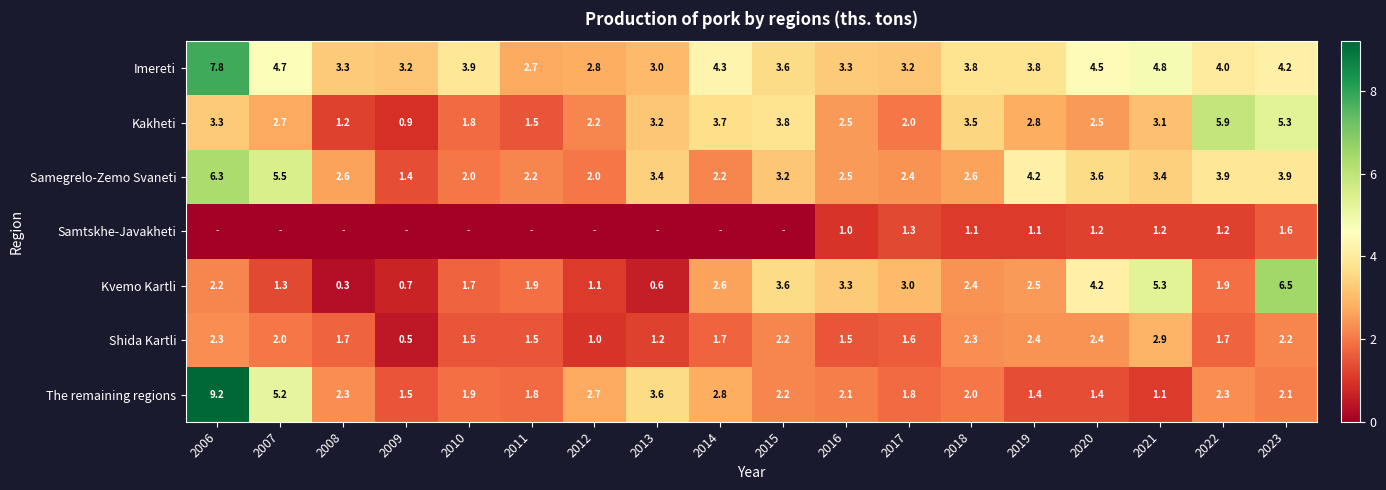

What is the sum of all The remaining regions values?

47.4